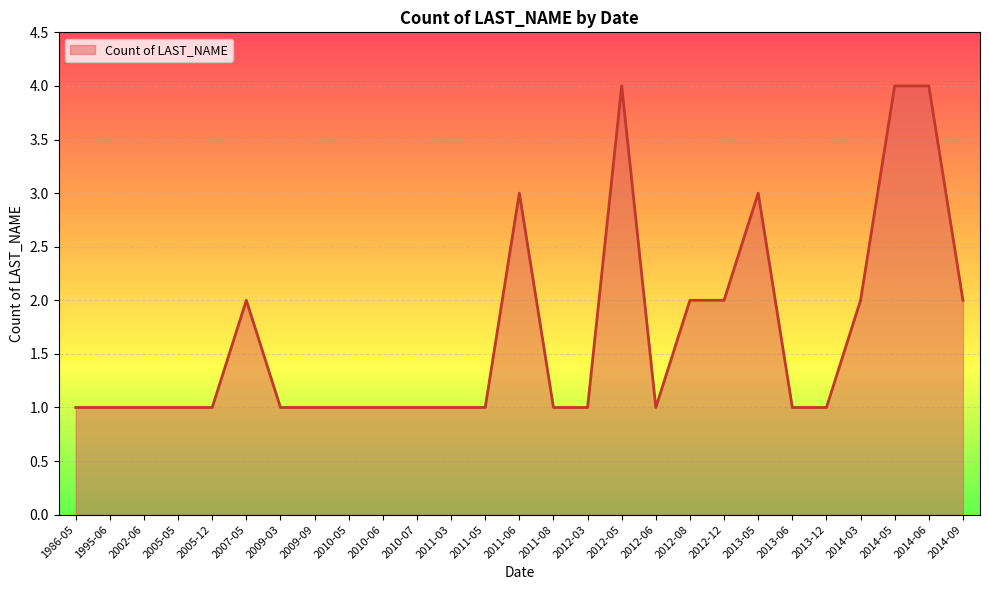

What is the difference between the maximum and second lowest values?

3